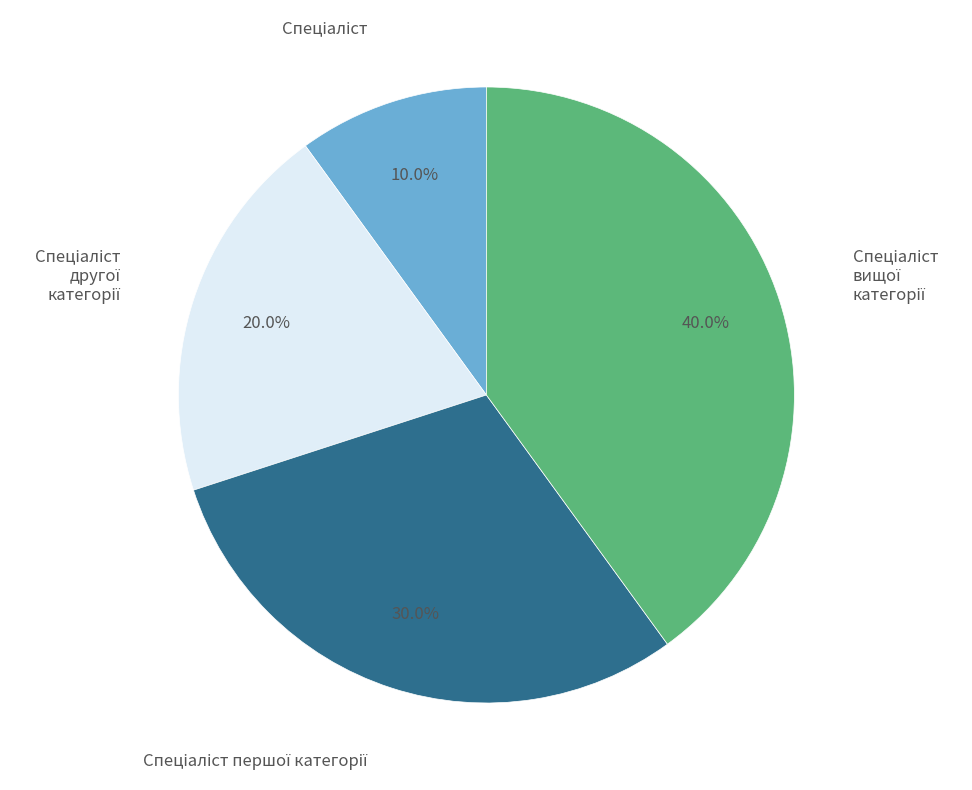

Is there any slice that represents more than half of the pie?

No